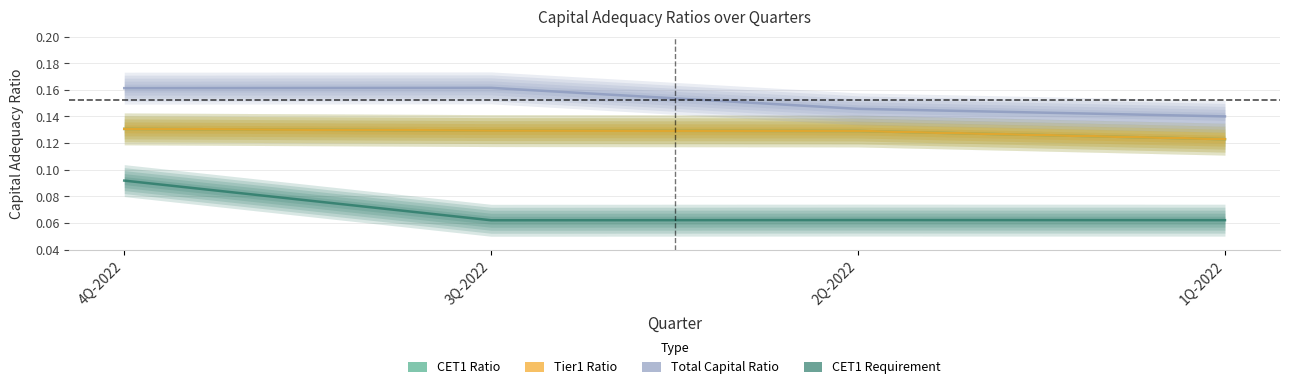

What is the label of the 4th point from the right?

4Q-2022